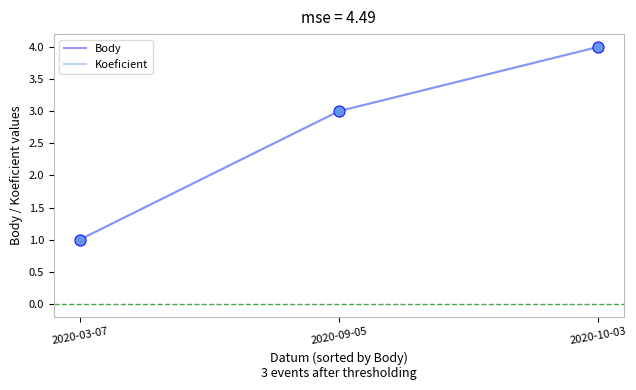

Is the value of Koeficient at 2020-10-03 greater than the value of Body at 2020-09-05?

Yes